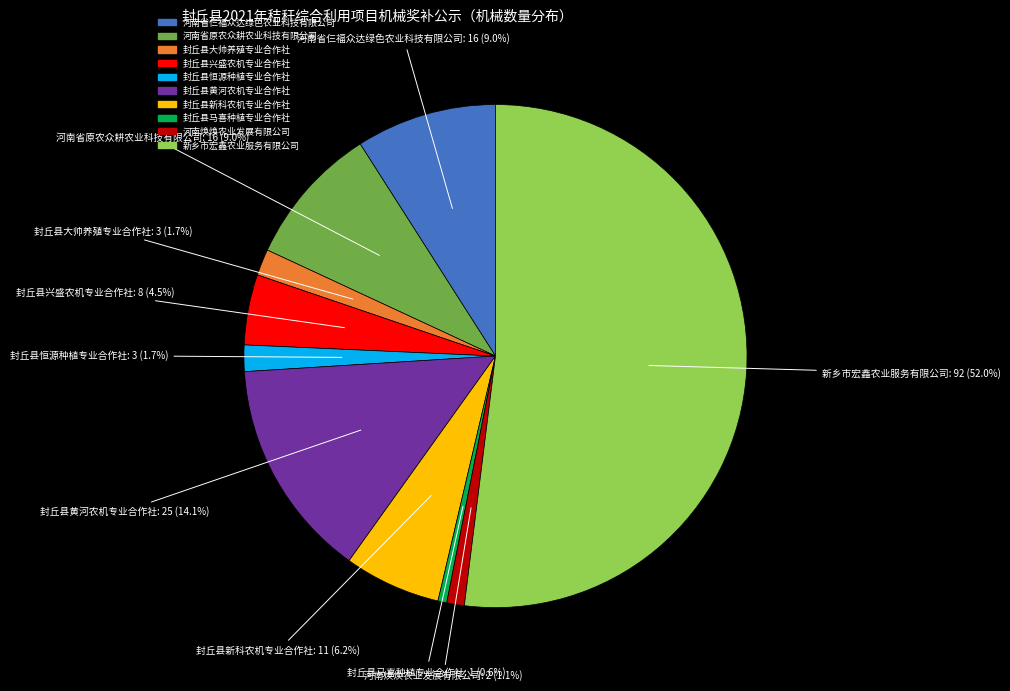

To the nearest percent, what is the difference between the 河南省原农众耕农业科技有限公司 and 新乡市宏鑫农业服务有限公司 slice percentages?

43%